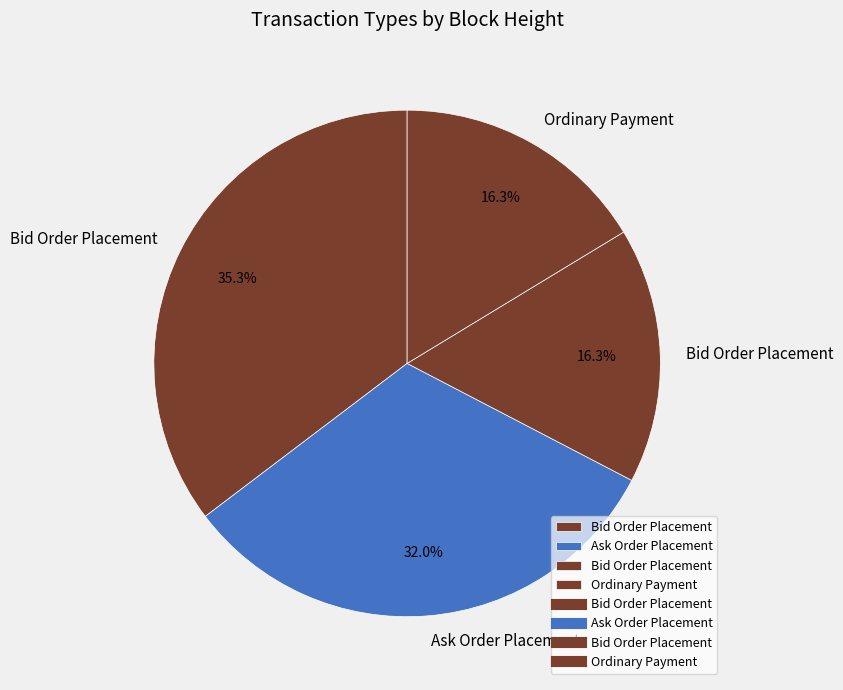

How many segments does this pie chart have?

4